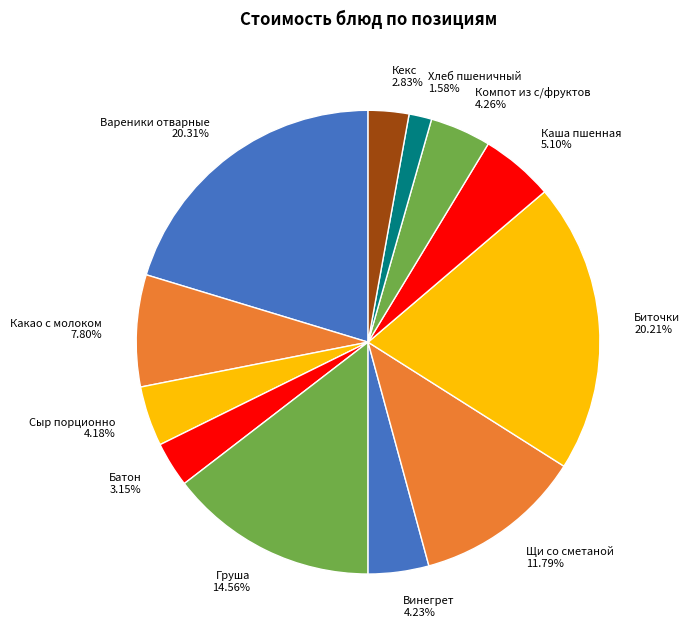

Count the number of slices in the pie.

12